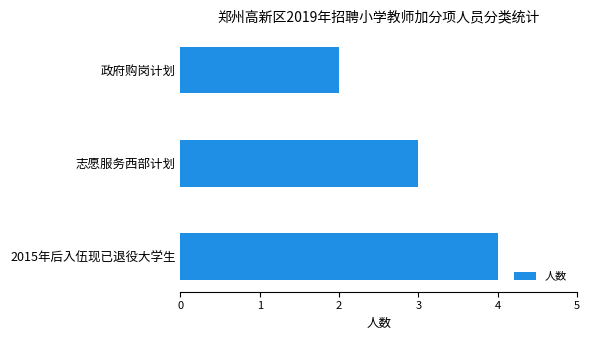

What is the sum of all values?

9